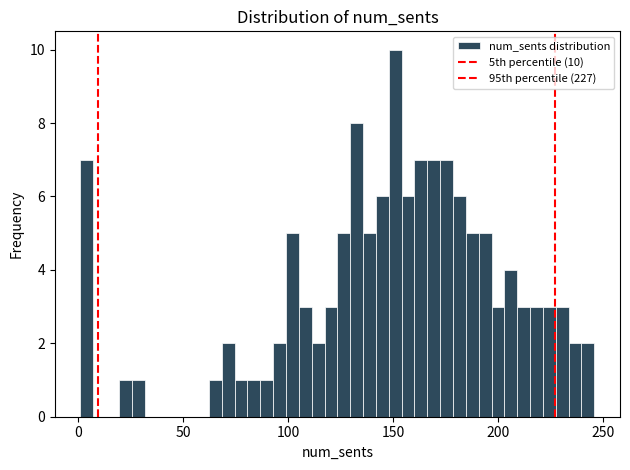

Read against the x-axis, roughly where is the centre of the tallest bar?

150